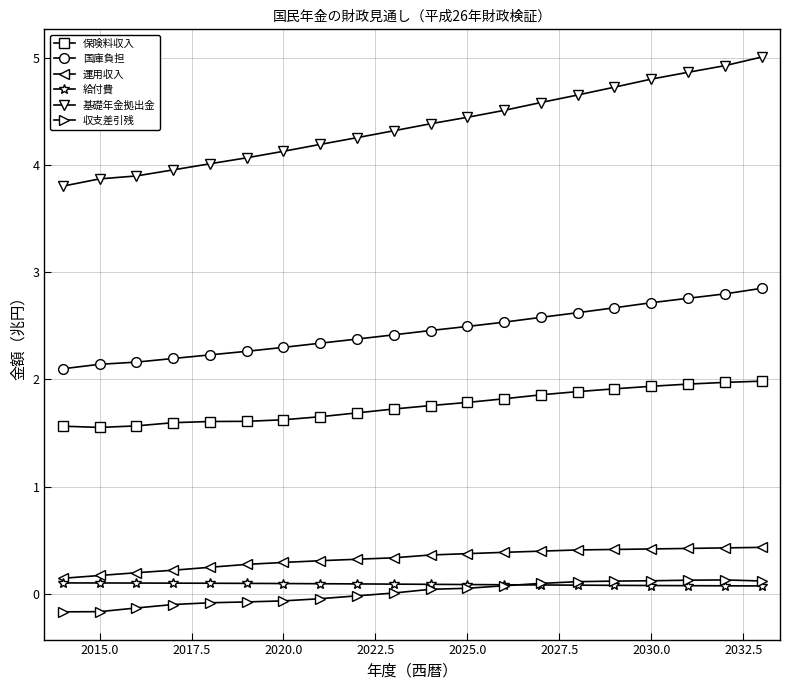

Which series has the largest total across all categories?

基礎年金拠出金